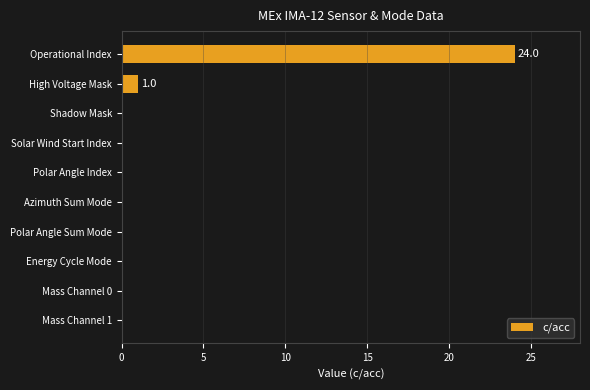

Is it true that the value at Azimuth Sum Mode is 12?

False